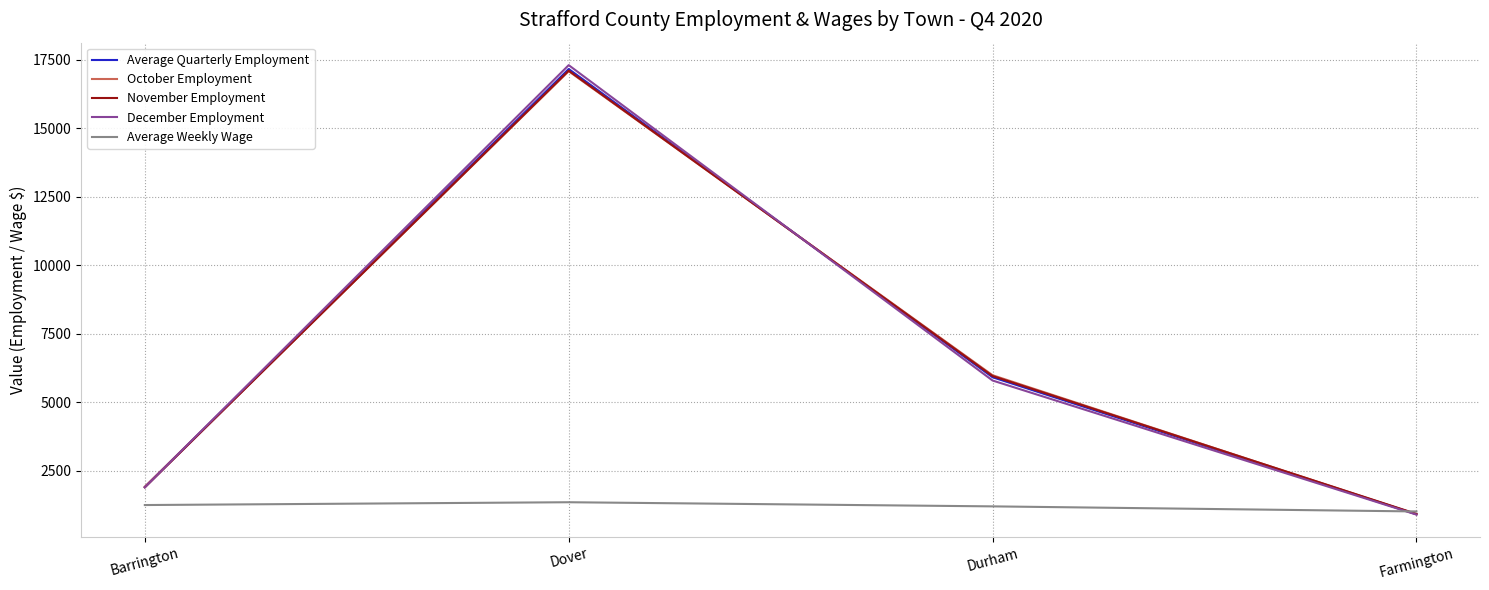

Does the chart display data point markers on the line(s)?

No